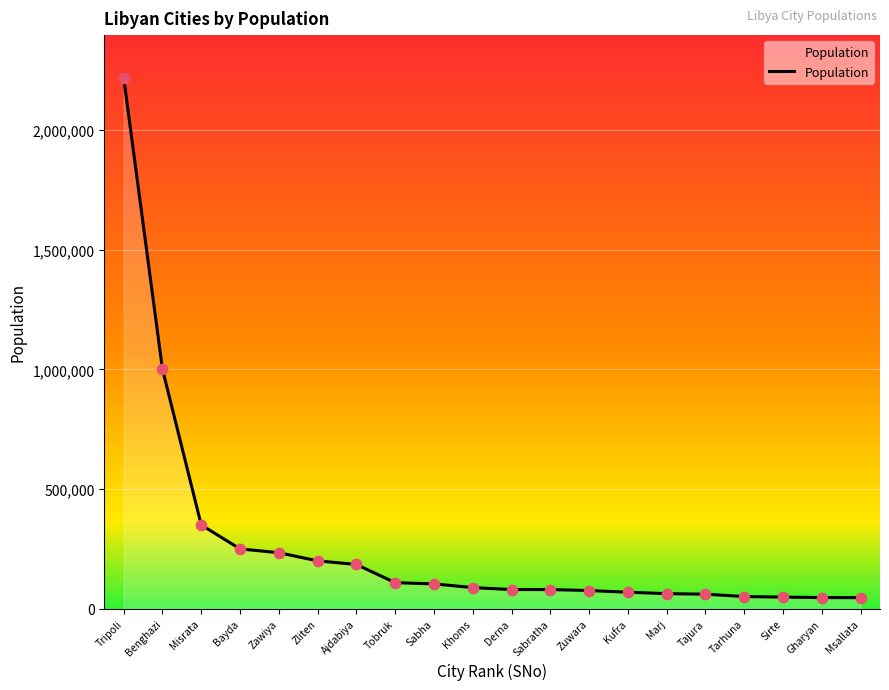

What is the change in value from Sabratha to Kufra?

-11060